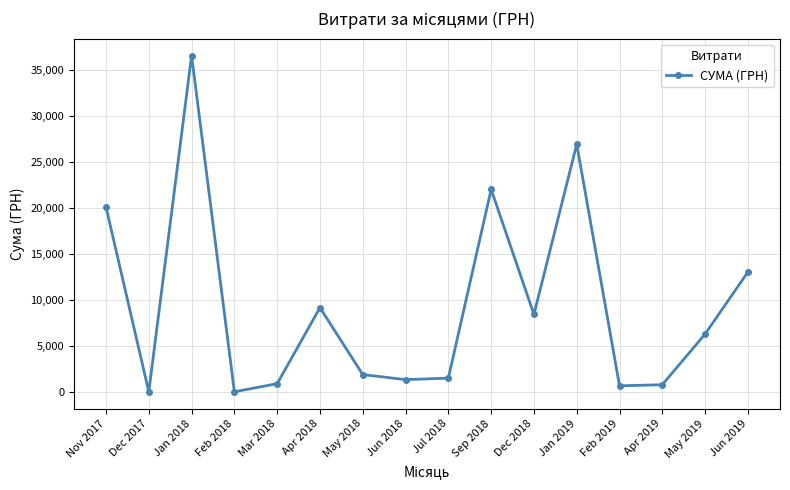

What is the label of the 3rd point from the right?

Apr 2019